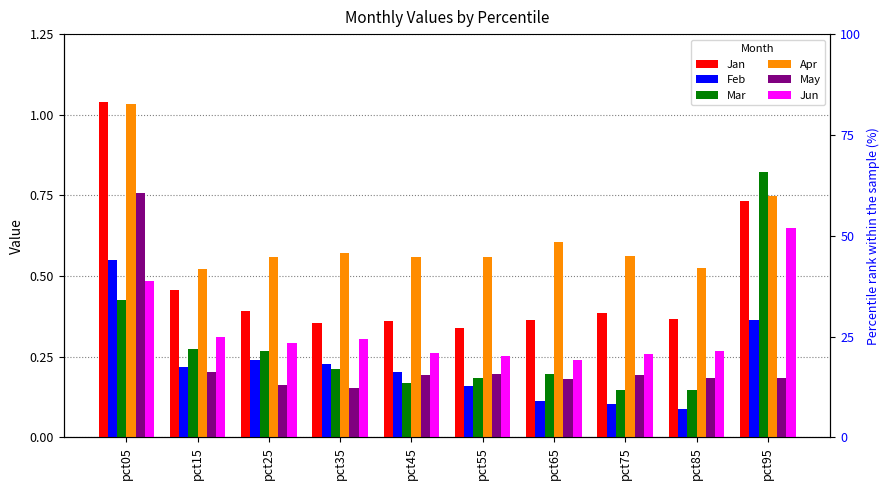

Is it true that Jun equals 0.1 at pct75?

False